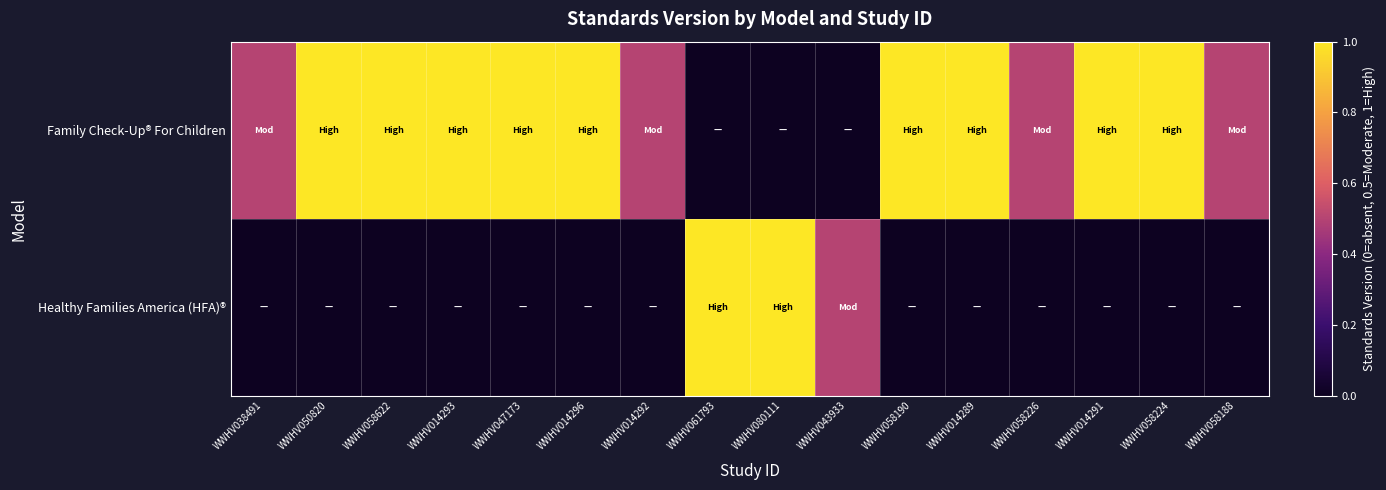

At which category is the sum across all series the highest?

WWHV050820